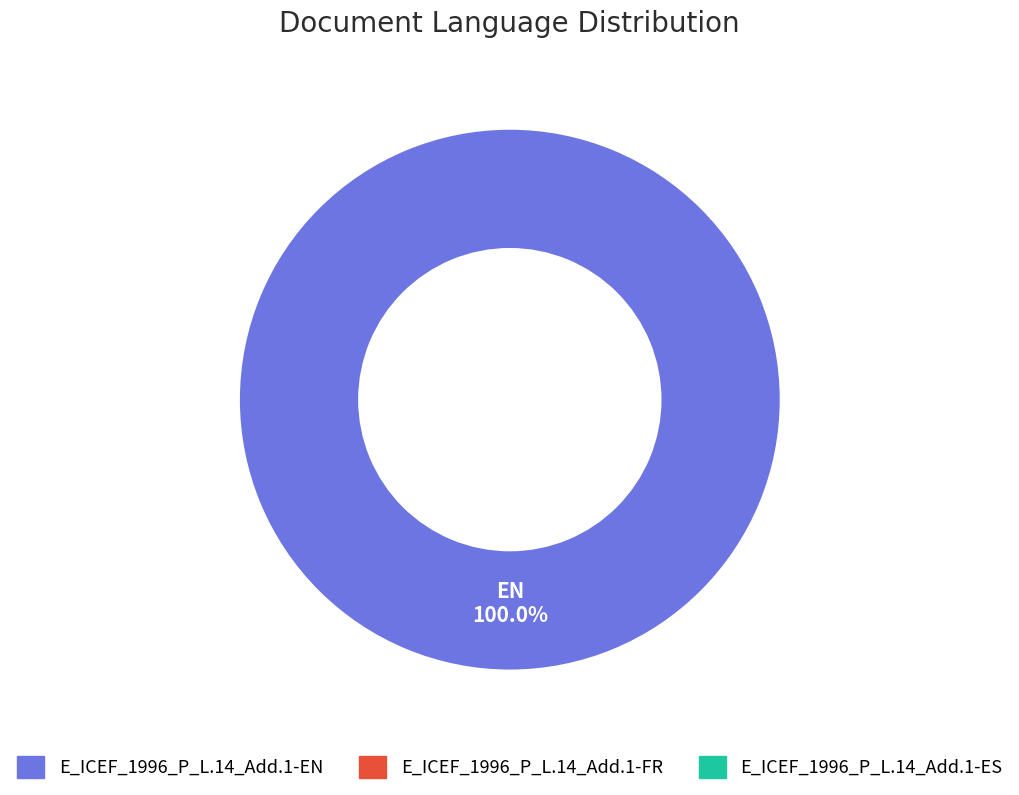

How many segments does this pie chart have?

1